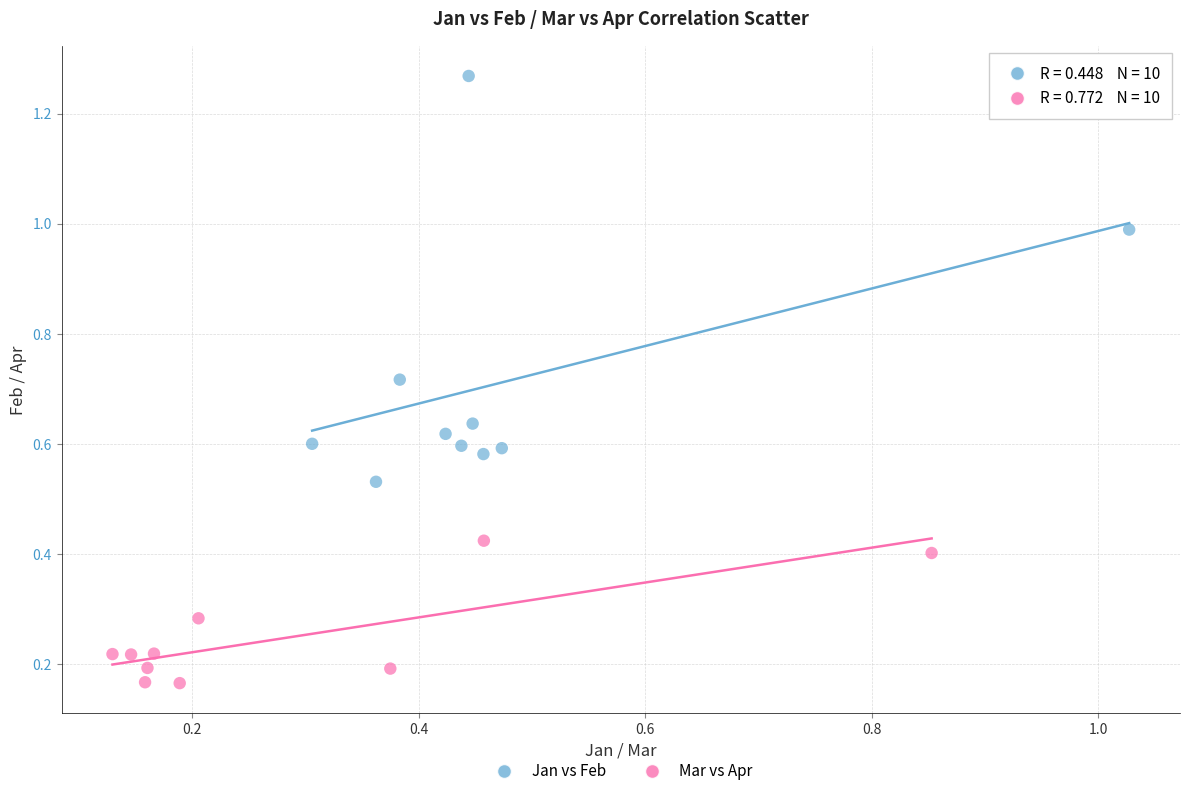

Which series has the widest spread of Y values?

Jan vs Feb